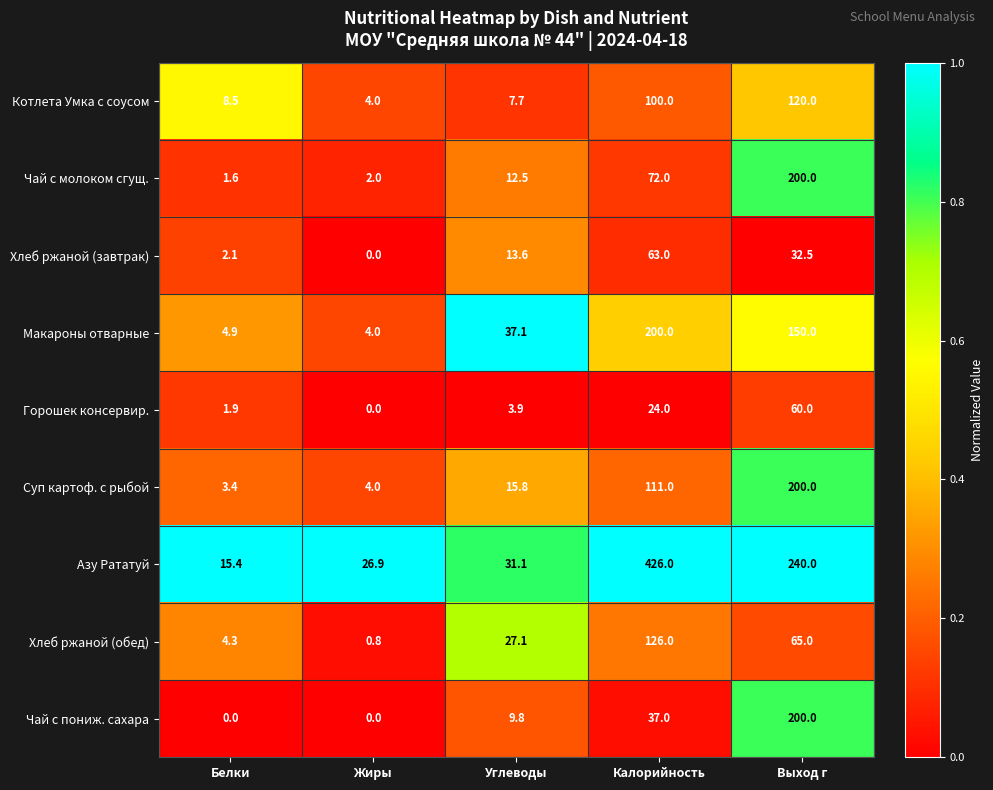

Is the value of Азу Рататуй at Выход г greater than the value of Горошек консервир. at Углеводы?

Yes